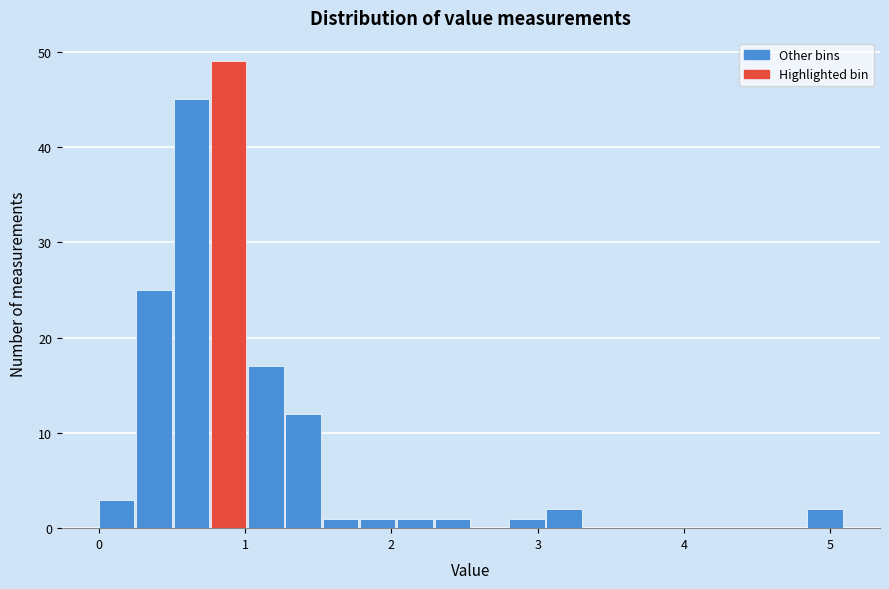

Around what value on the x-axis is the tallest bar? Give the approximate position of its centre, as read against the axis.

0.9